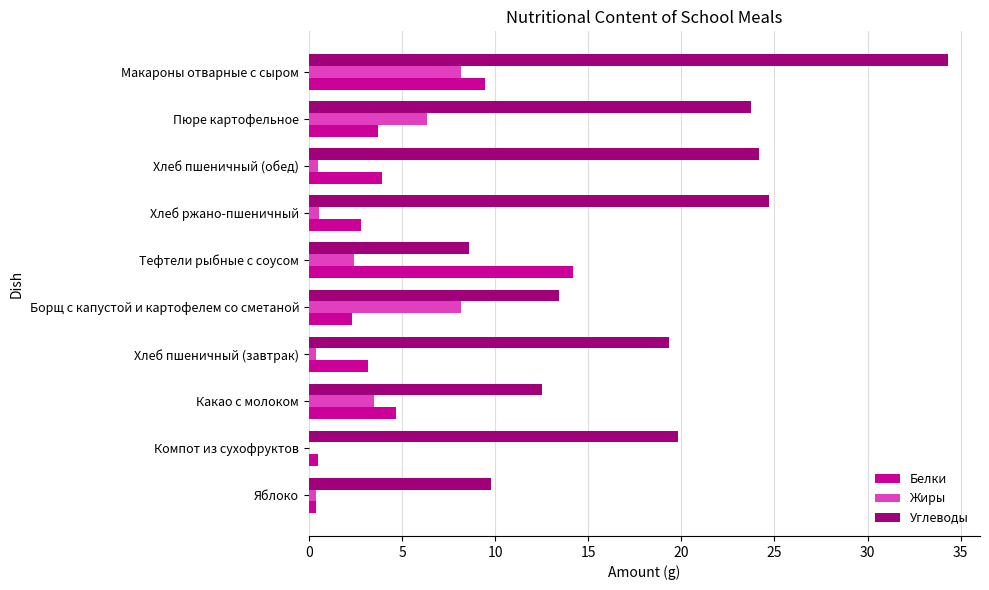

What is the sum of all Жиры values?

30.4